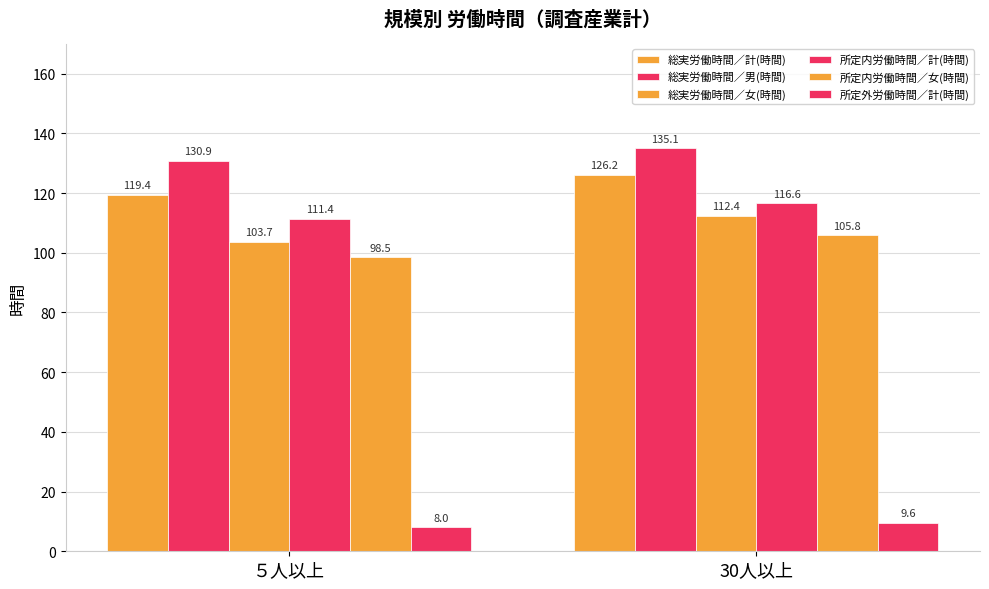

Are the bars grouped side by side (vs. stacked)?

Yes